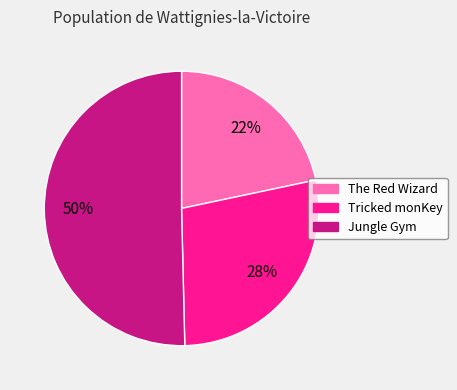

Does The Red Wizard represent more than half of the total?

No